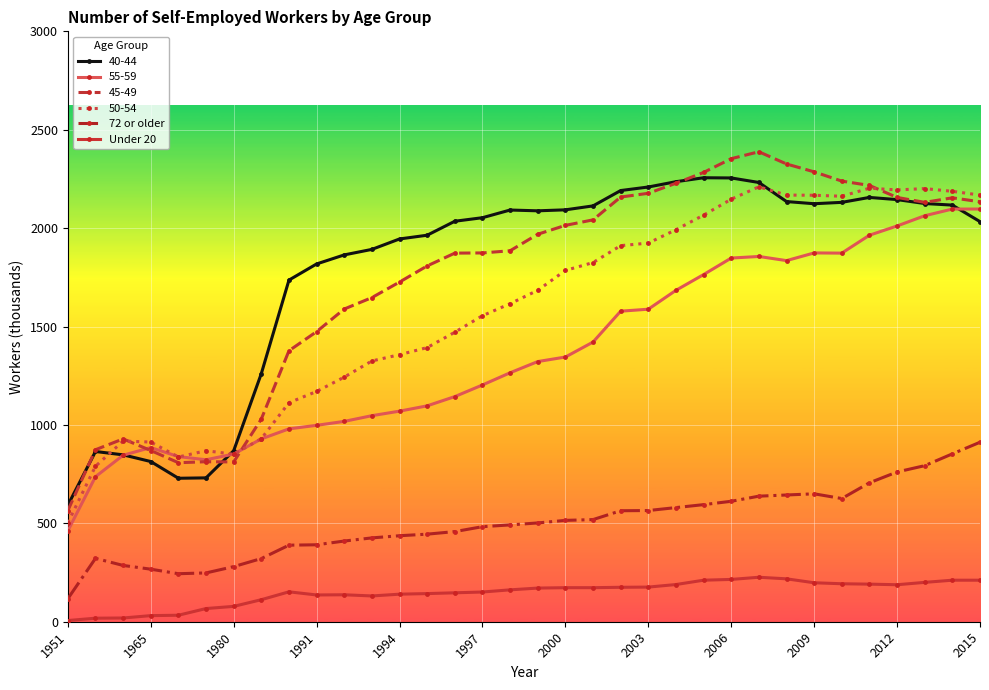

True or false: Under 20 and 50-54 cross at least once.

False